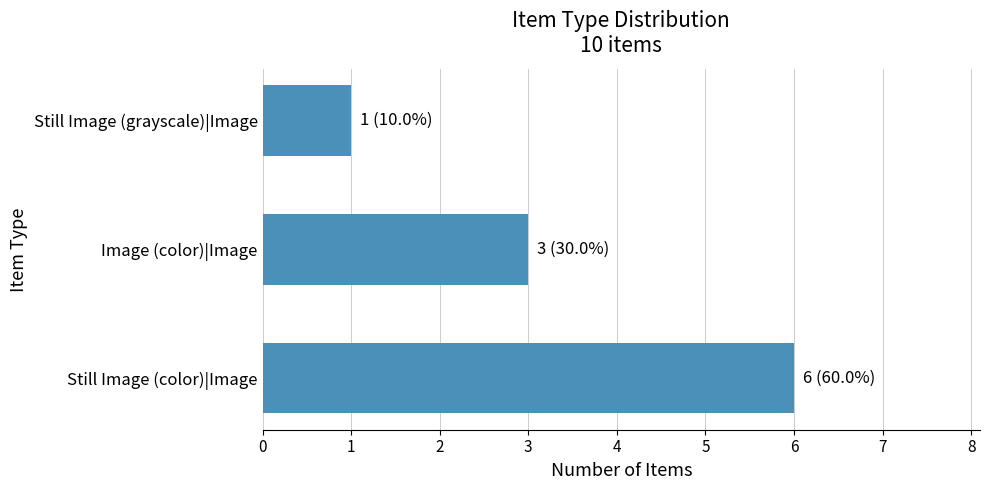

List the labels in order of value, smallest first.

Still Image (grayscale)|Image, Image (color)|Image, Still Image (color)|Image